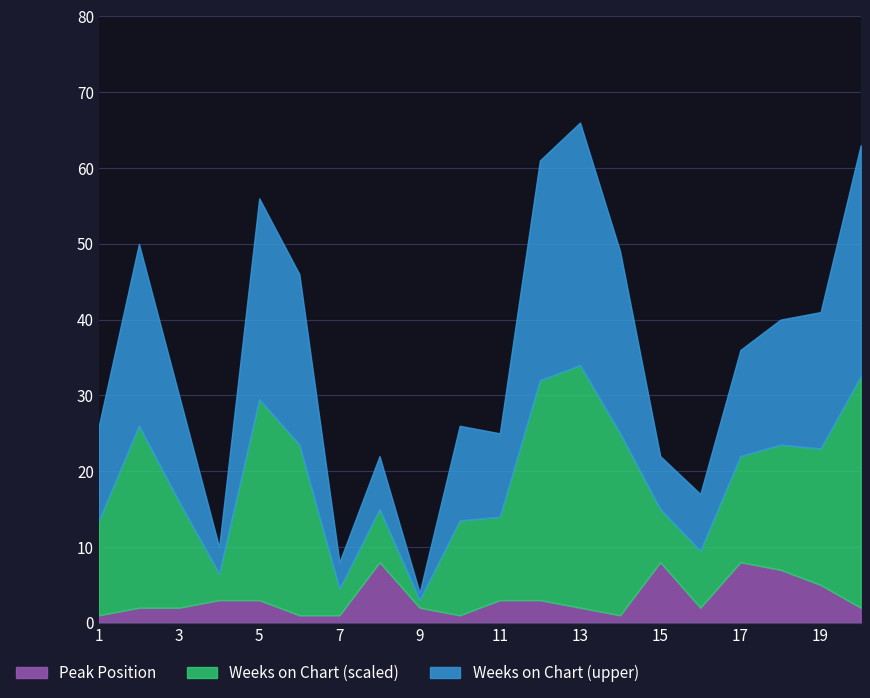

What is the approximate value of Weeks on Chart at 1?

26